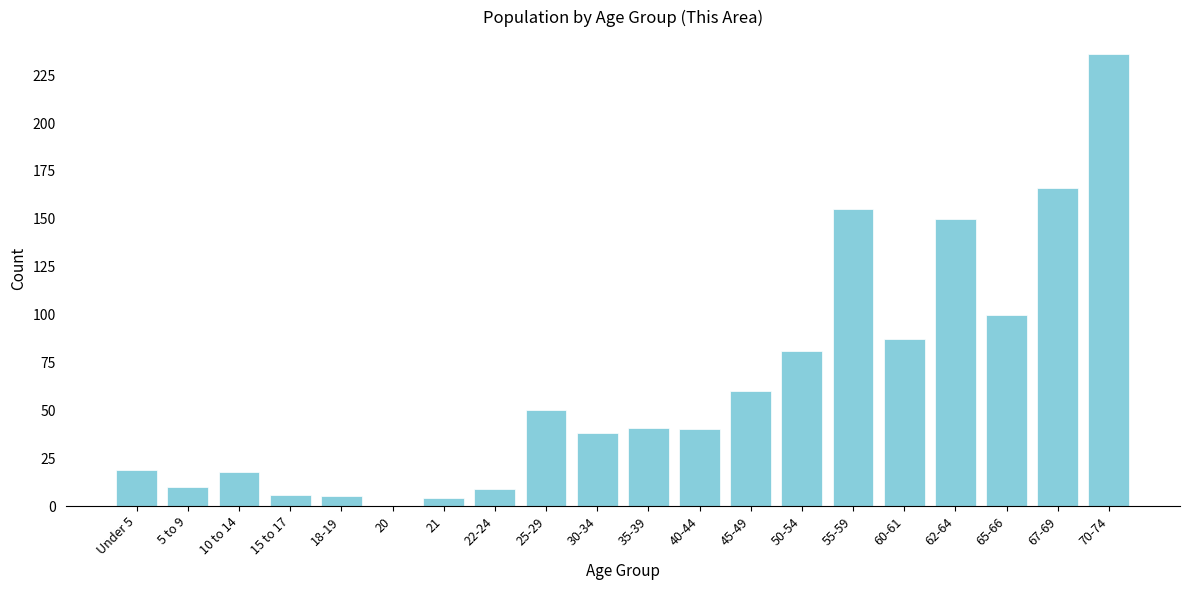

Reading left to right, what are all the values shown in this chart?

Under 5=19	5 to 9=10	10 to 14=18	15 to 17=6	18-19=5	20=0	21=4	22-24=9	25-29=50	30-34=38	35-39=41	40-44=40	45-49=60	50-54=81	55-59=155	60-61=87	62-64=150	65-66=100	67-69=166	70-74=236